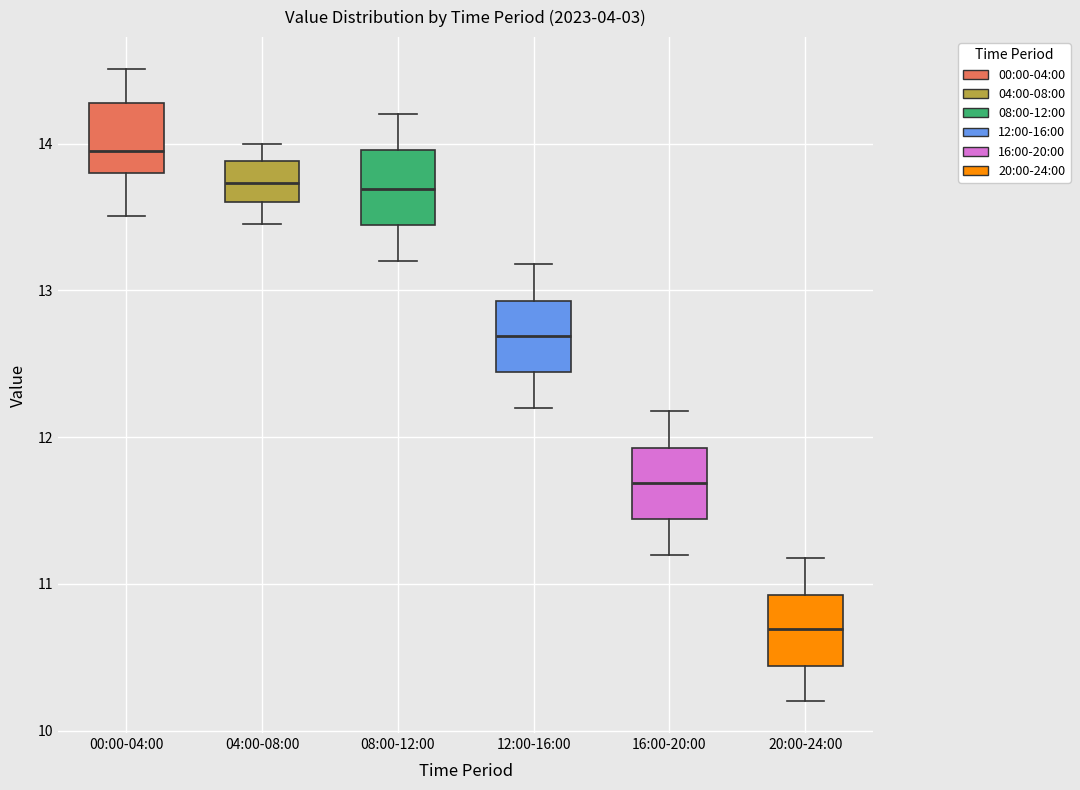

Where is the upper edge of the box for 04:00-08:00 on the y-axis? The values are not printed on the chart, so give them approximately, as read against the axis.

13.9